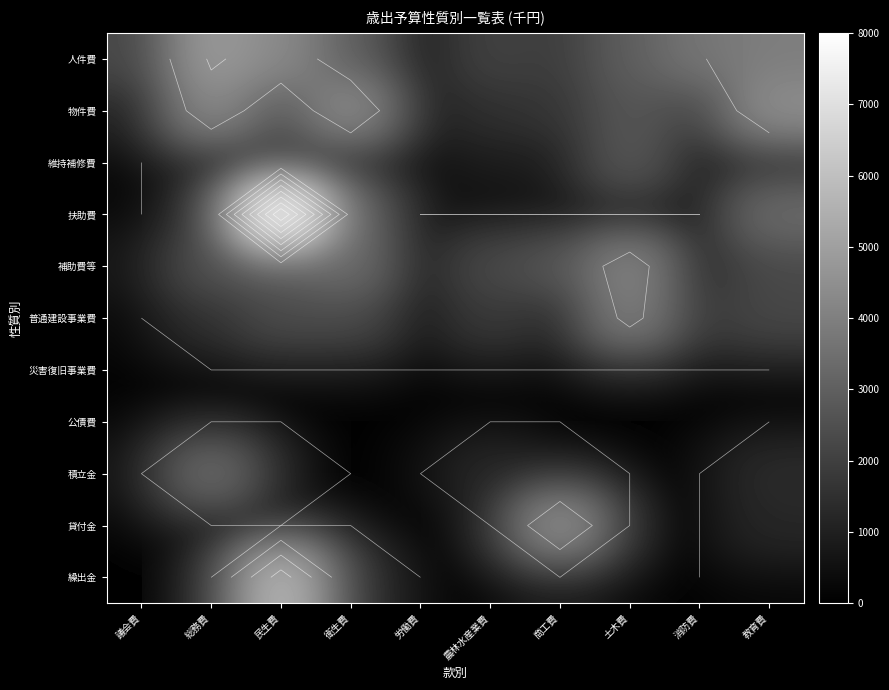

Which series changed the most between 民生費 and 消防費?

扶助費